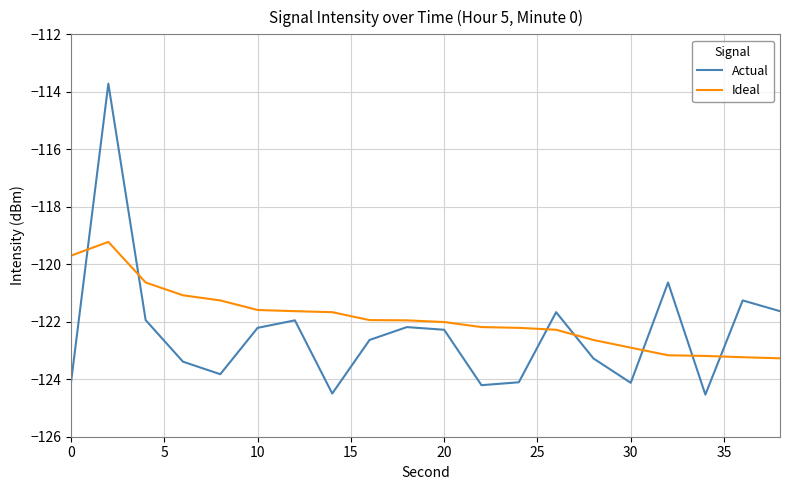

Rank the series by their maximum value, from lowest to highest.

Ideal, Actual